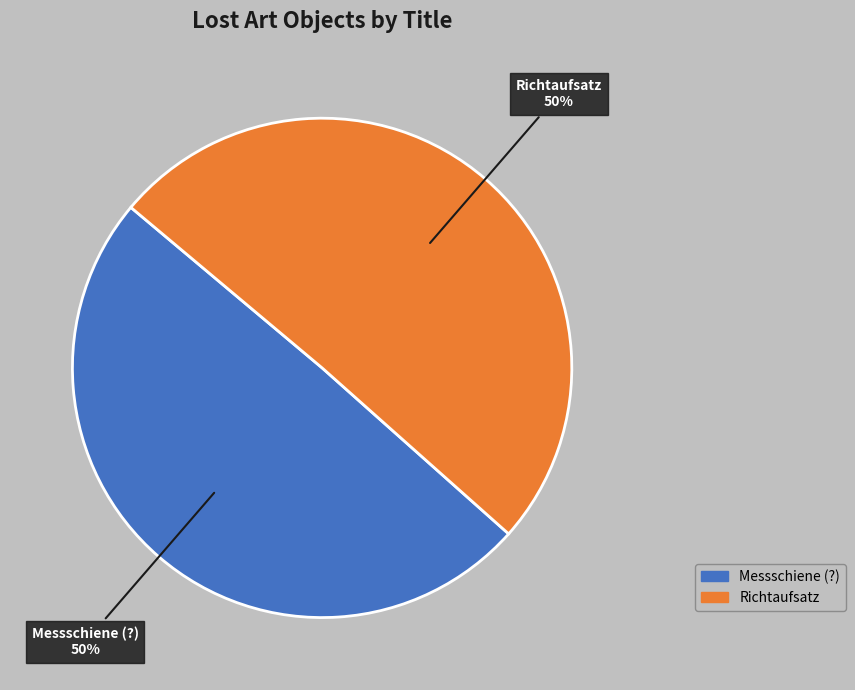

To the nearest percent, what portion does Messschiene (?) represent?

50%